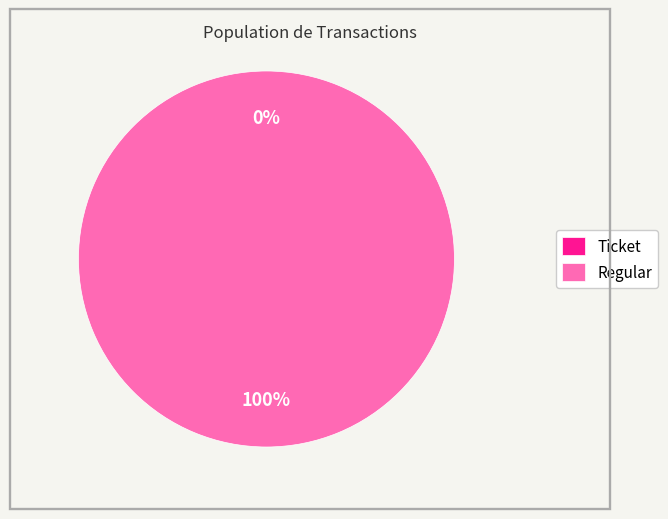

How many slices are in this pie chart?

2